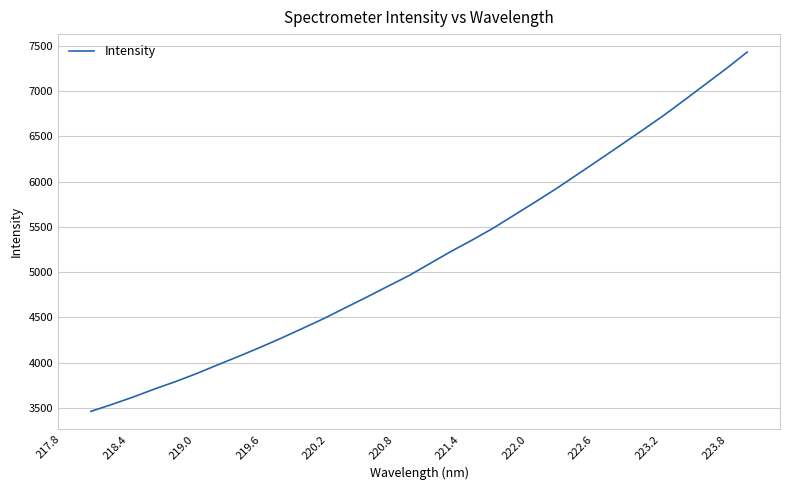

What is the difference between the maximum and minimum values?

3967.6